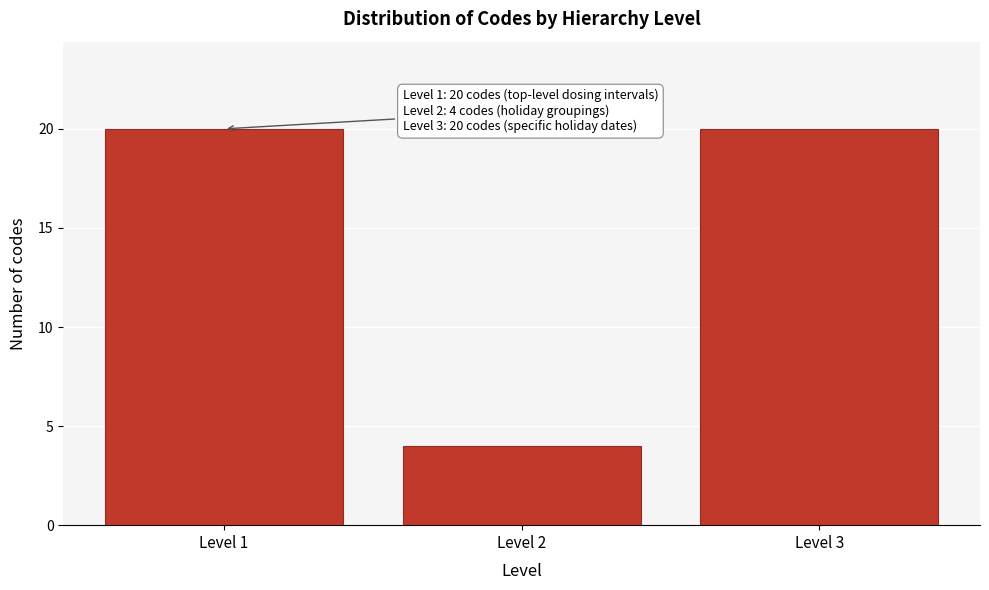

Reading right to left, list all the values displayed in this chart.

20	4	20